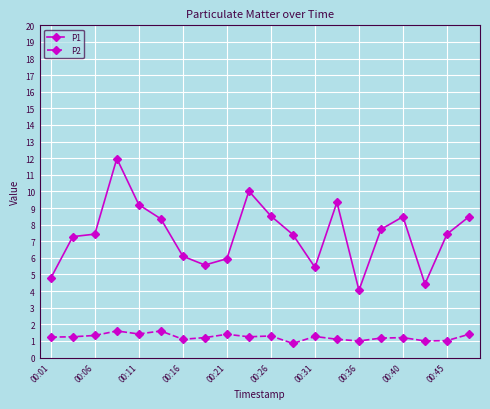

Which series has the largest range (max minus min)?

P1